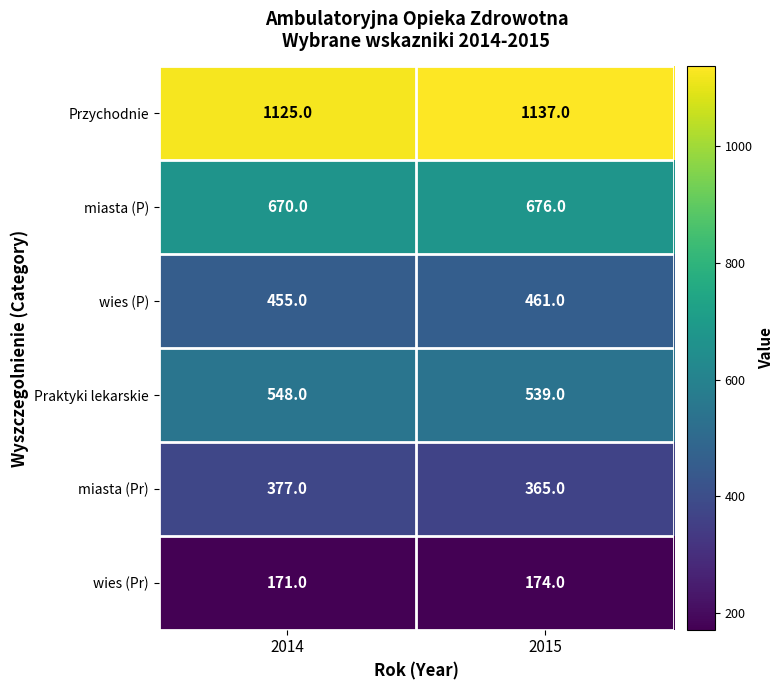

Read the Praktyki lekarskie value at 2014.

548